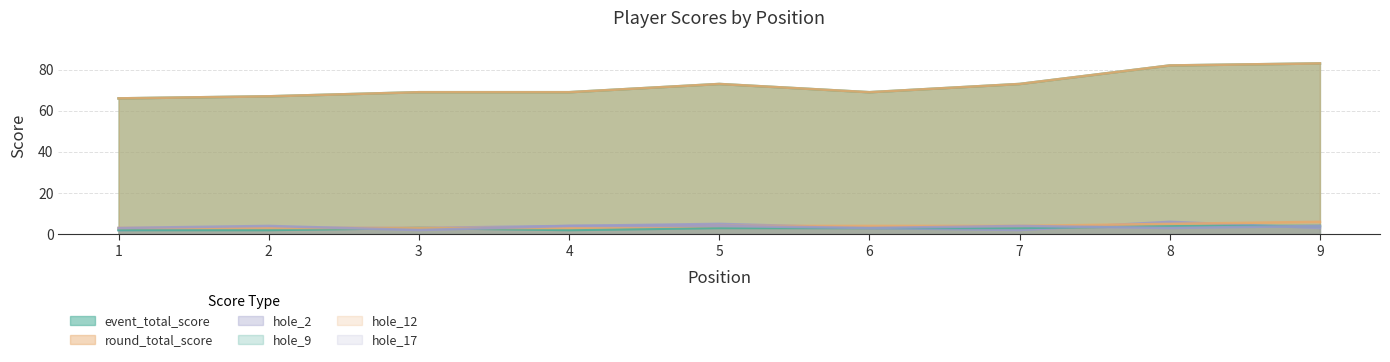

Where is hole_9 nearest to the value 3?

3